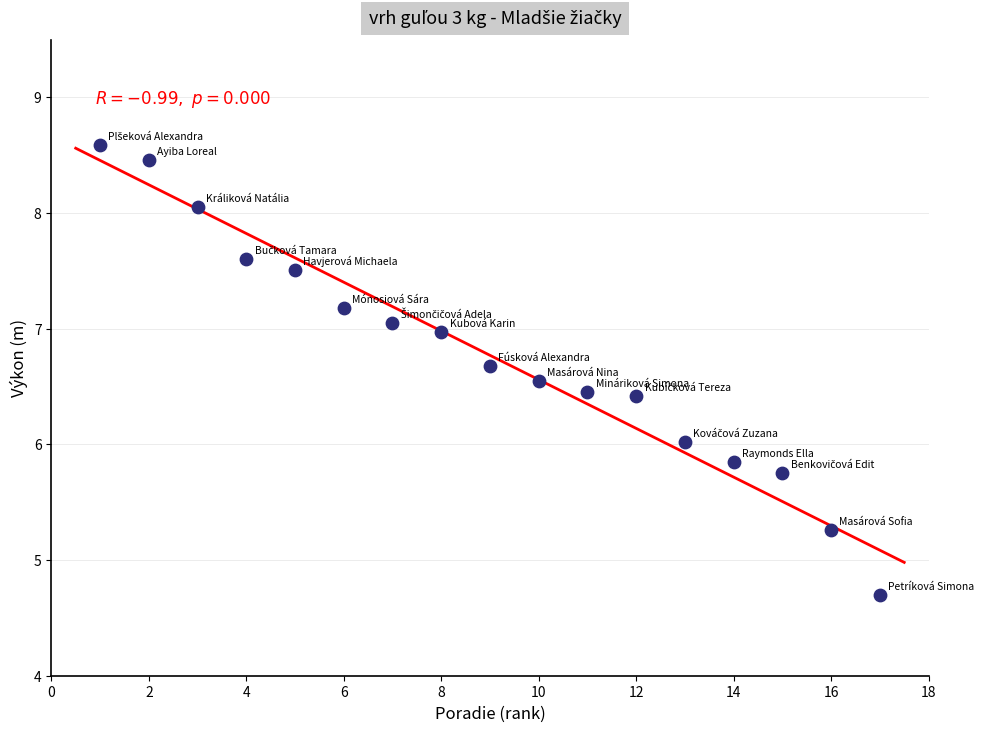

What is the range of Y values (max minus min)?

3.9